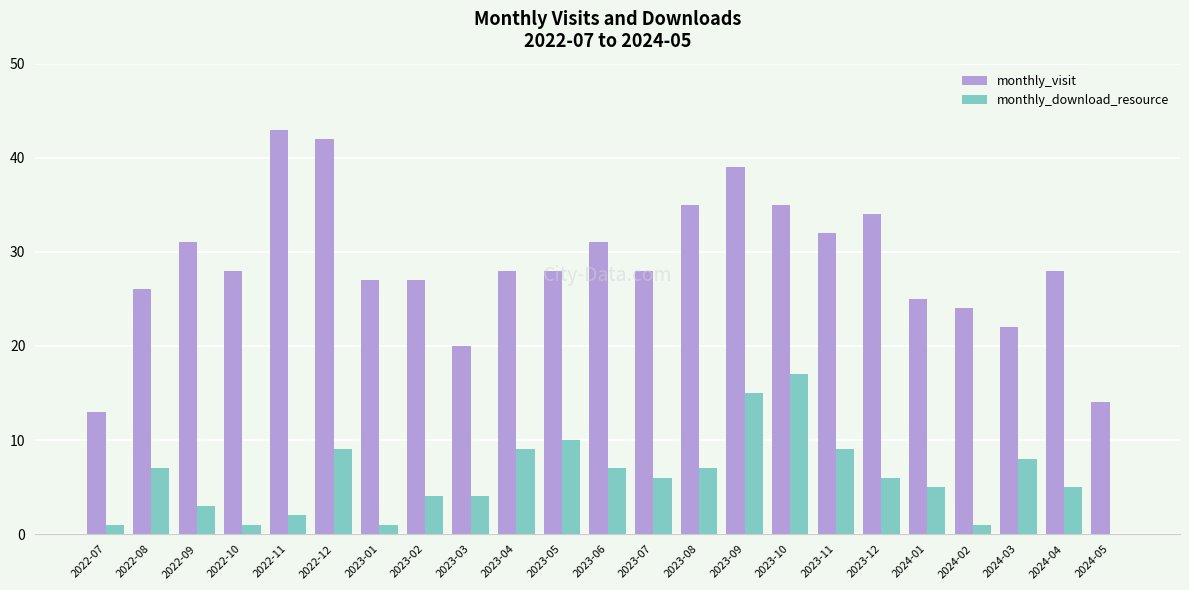

The value of monthly_download_resource at 2023-07 is 3. True or false?

False